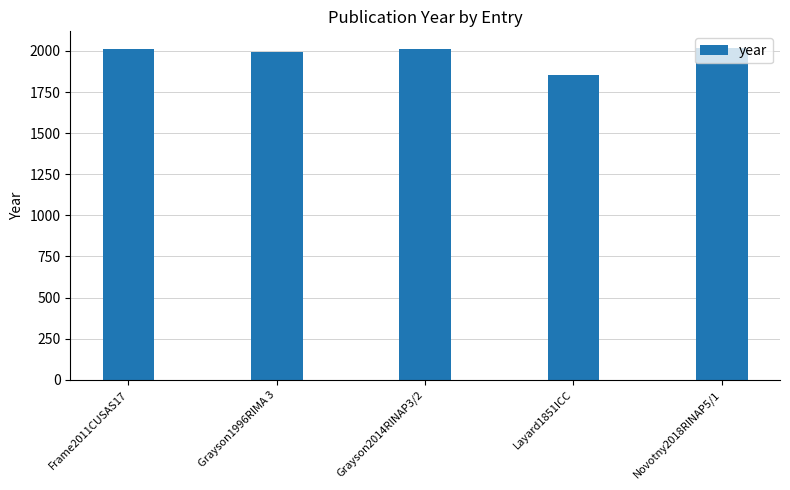

The value at Grayson2014RINAP3/2 is 2014. True or false?

True